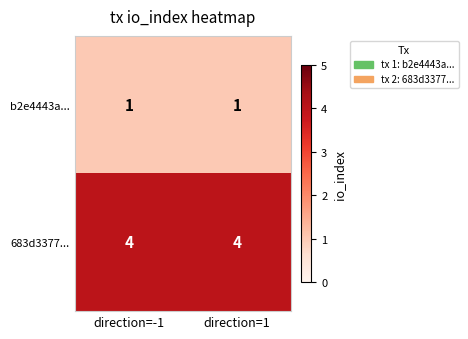

What is the spread (max minus min) of values at direction=1?

3